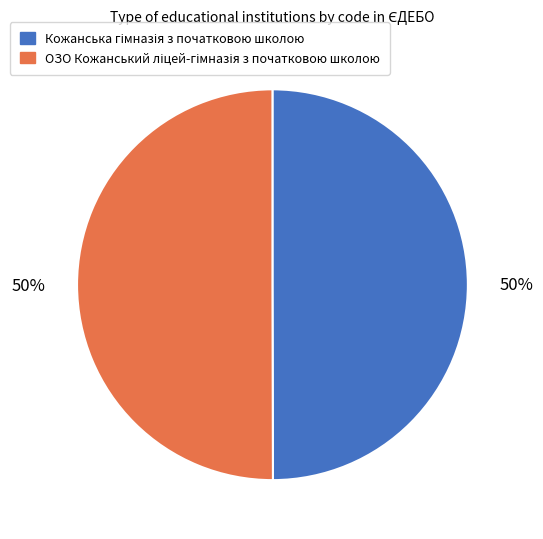

To the nearest percent, what is the average slice percentage?

50%